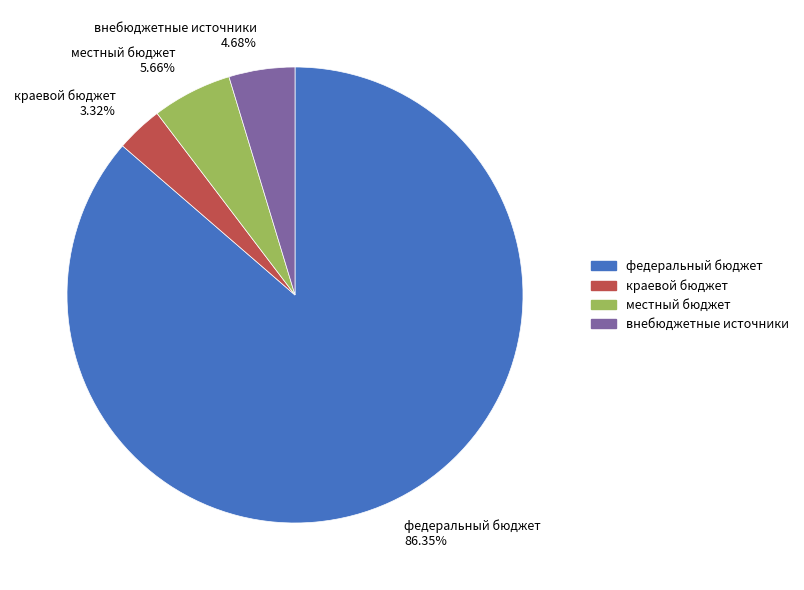

Rank the categories by value from lowest to highest.

краевой бюджет, внебюджетные источники, местный бюджет, федеральный бюджет